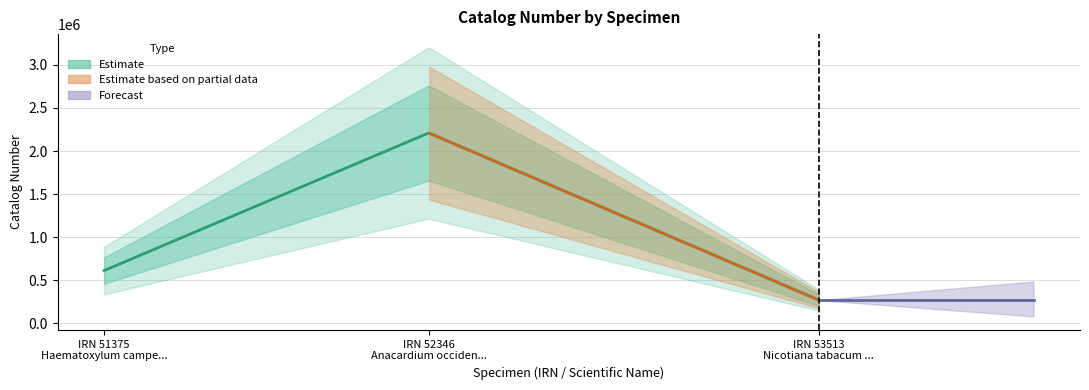

At which category does the chart reach its minimum across all series?

Nicotiana tabacum L.